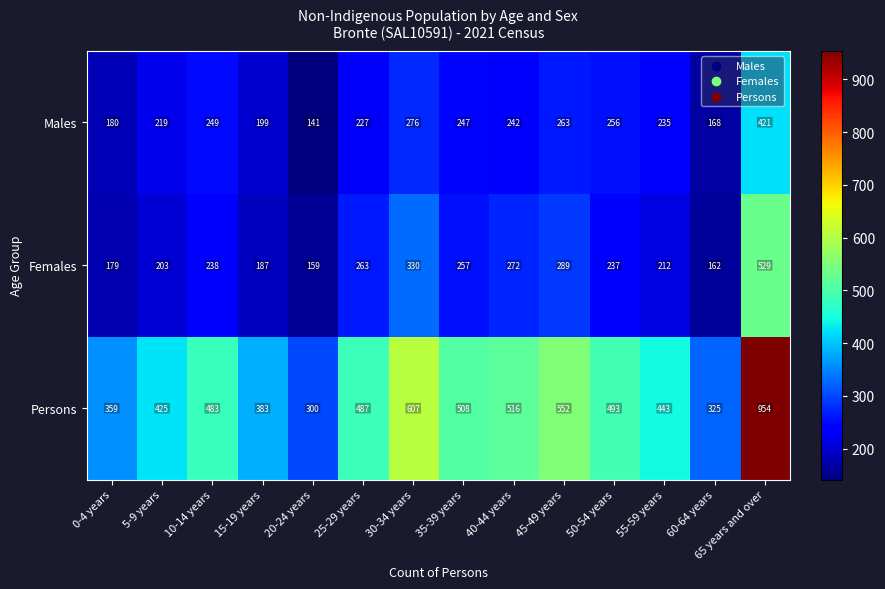

At which label does Males first exceed 242?

10-14 years